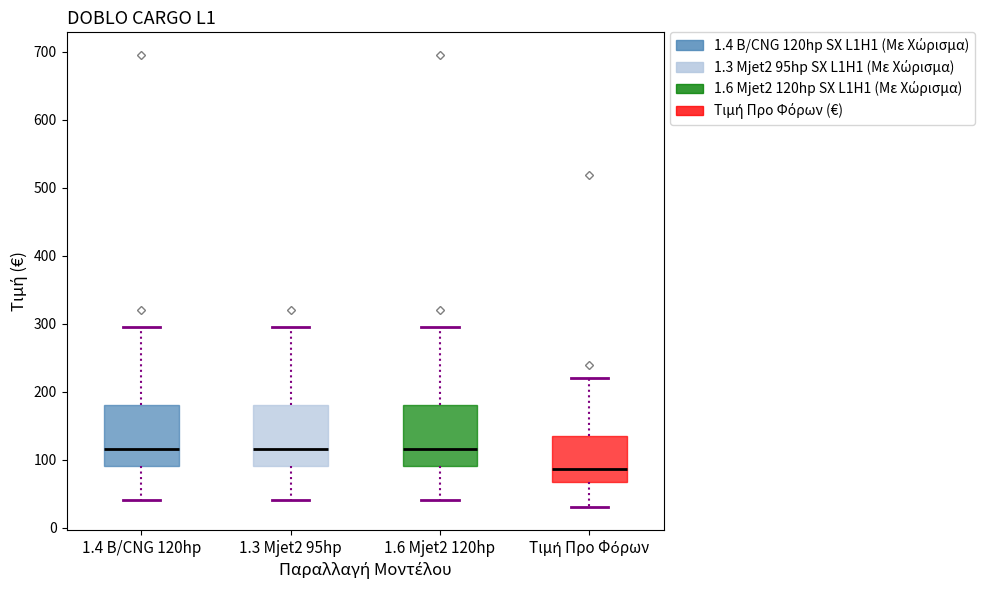

Reading left to right, read every box against the y-axis: the position of its median line, the range the box covers, and the ends of its whiskers. The values are not printed on the chart, so give them approximately, as read against the axis.

1.4 B/CNG 120hp: median 110, box 90 to 180, whiskers 40 to 300
1.3 Mjet2 95hp: median 110, box 90 to 180, whiskers 40 to 300
1.6 Mjet2 120hp: median 110, box 90 to 180, whiskers 40 to 300
Τιμή Προ Φόρων: median 90, box 70 to 130, whiskers 30 to 220